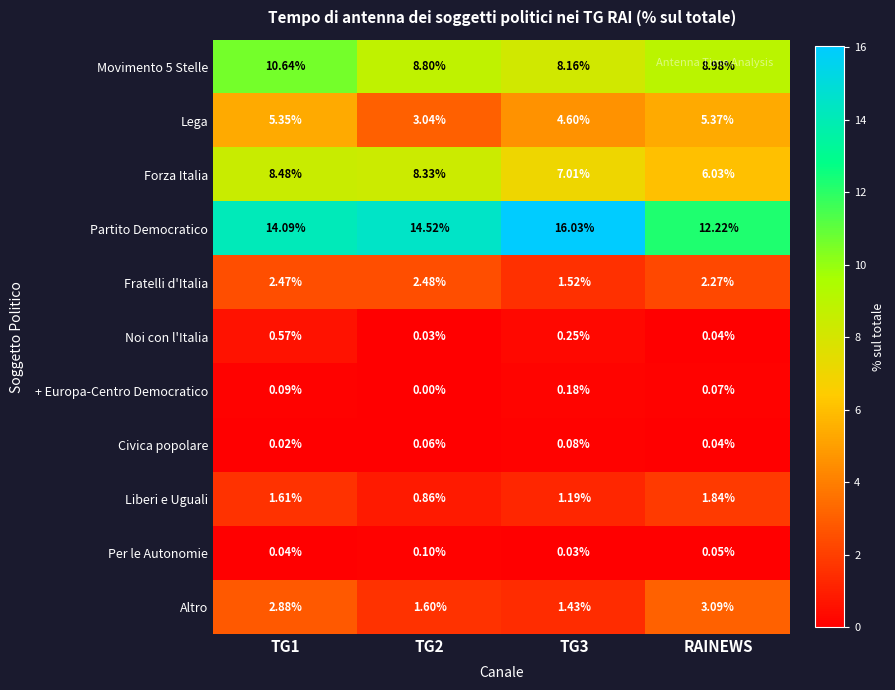

Which series changed the most between TG2 and TG3?

Lega